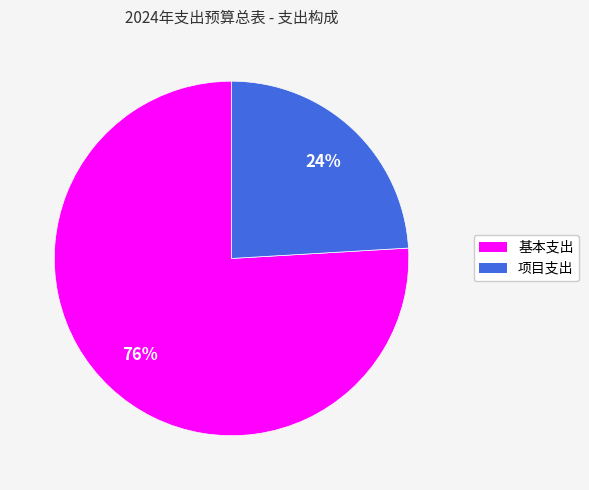

Is it true that 基本支出 is 76% of the pie?

True